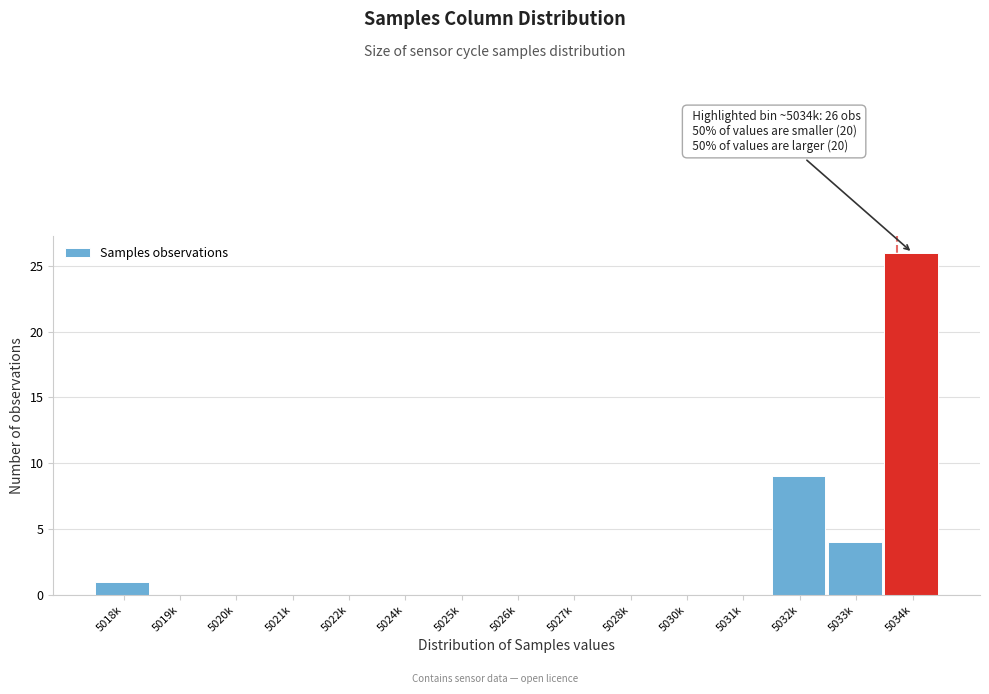

Reading left to right, transcribe all the data shown in this chart.

5018k=1	5019k=0	5020k=0	5021k=0	5022k=0	5024k=0	5025k=0	5026k=0	5027k=0	5028k=0	5030k=0	5031k=0	5032k=9	5033k=4	5034k=26